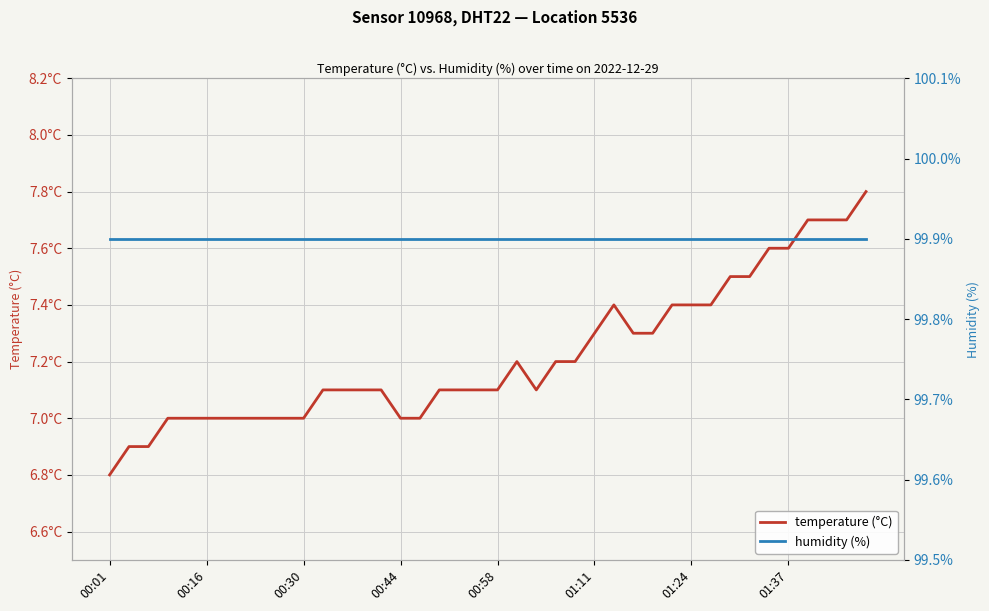

Rank the series by their maximum value, from highest to lowest.

humidity (%), temperature (°C)